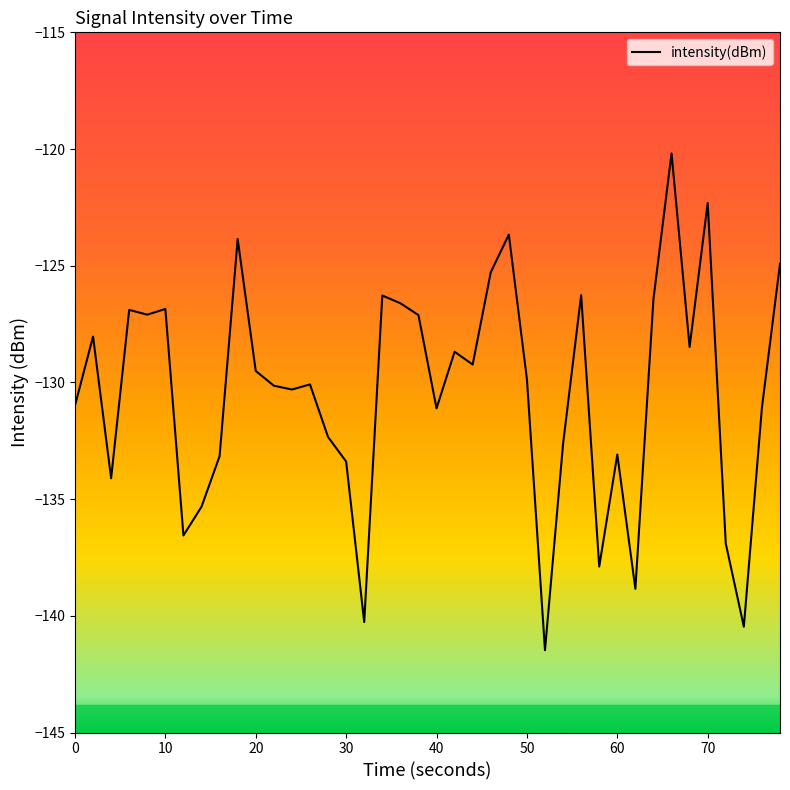

What is the maximum value shown in the chart?

-120.2